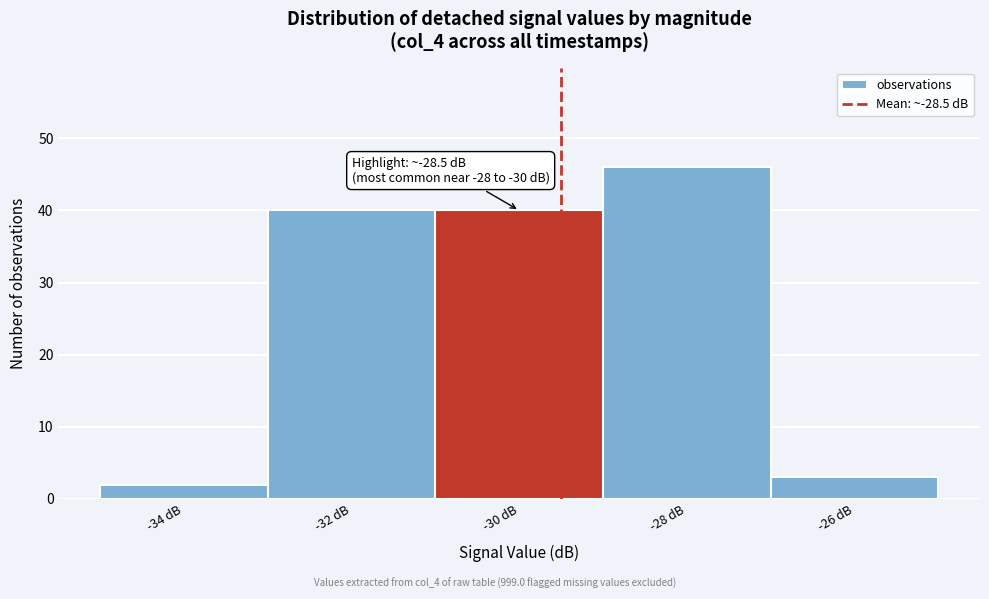

Reading right to left, transcribe all the data shown in this chart.

3	46	40	40	2